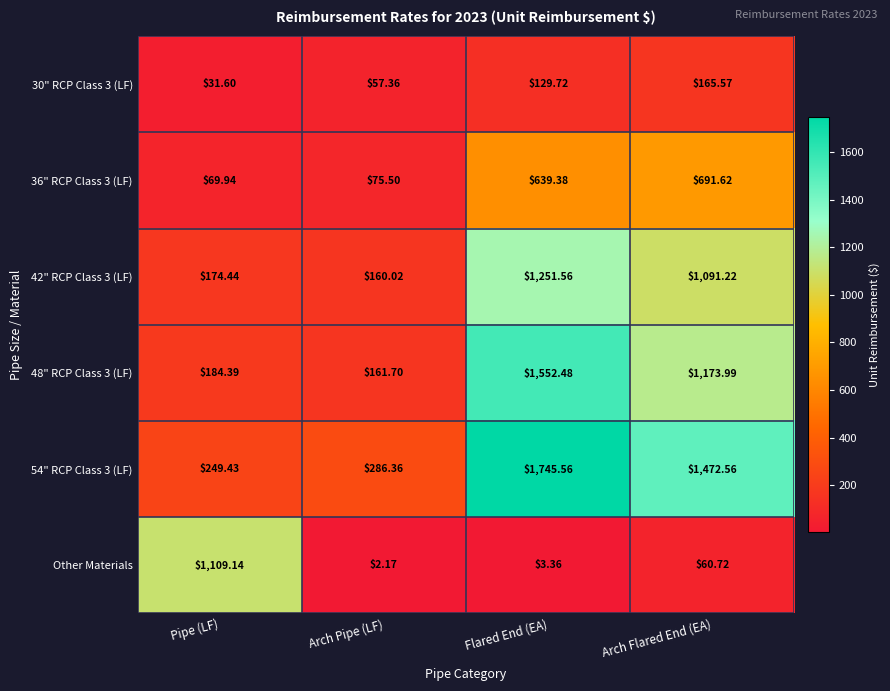

Is the value of 36" RCP Class 3 (LF) at Flared End (EA) greater than the value of 42" RCP Class 3 (LF) at Pipe (LF)?

Yes